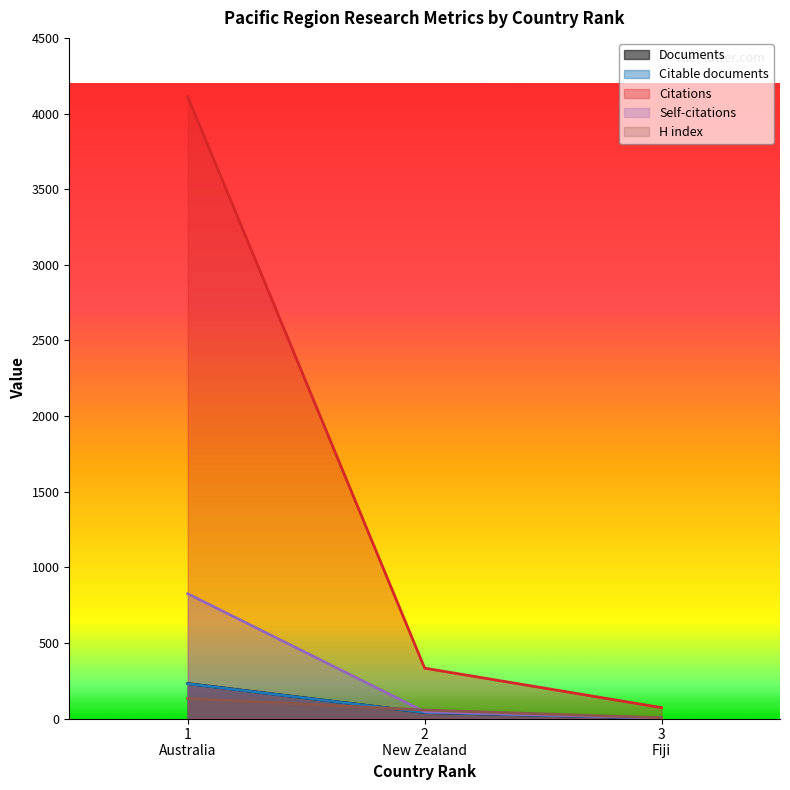

What is the difference between the maximum and minimum values in the Citations series?

4040